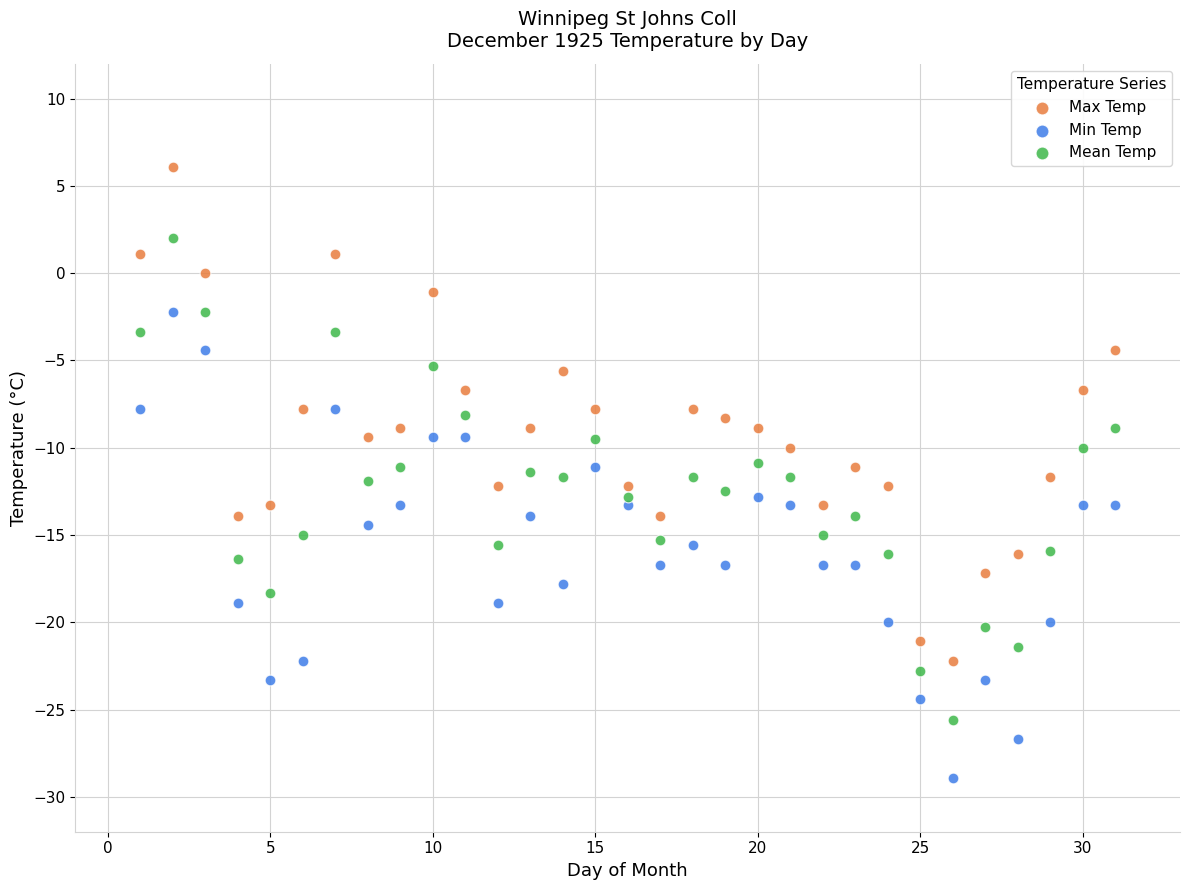

Which series reaches the maximum Y coordinate?

Max Temp